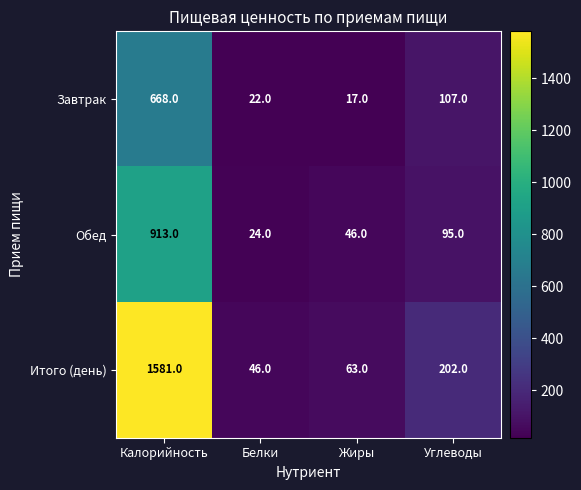

Count the number of data series in this chart.

3